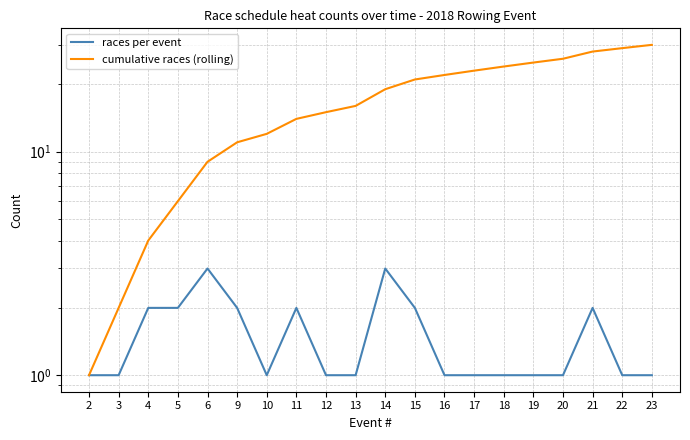

Does the chart have visible grid lines?

Yes